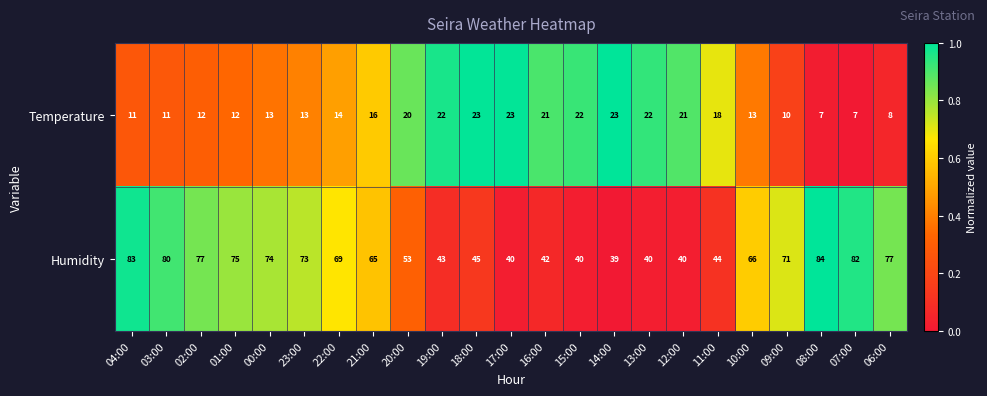

True or false: Humidity has a value of 40 at 12:00.

True